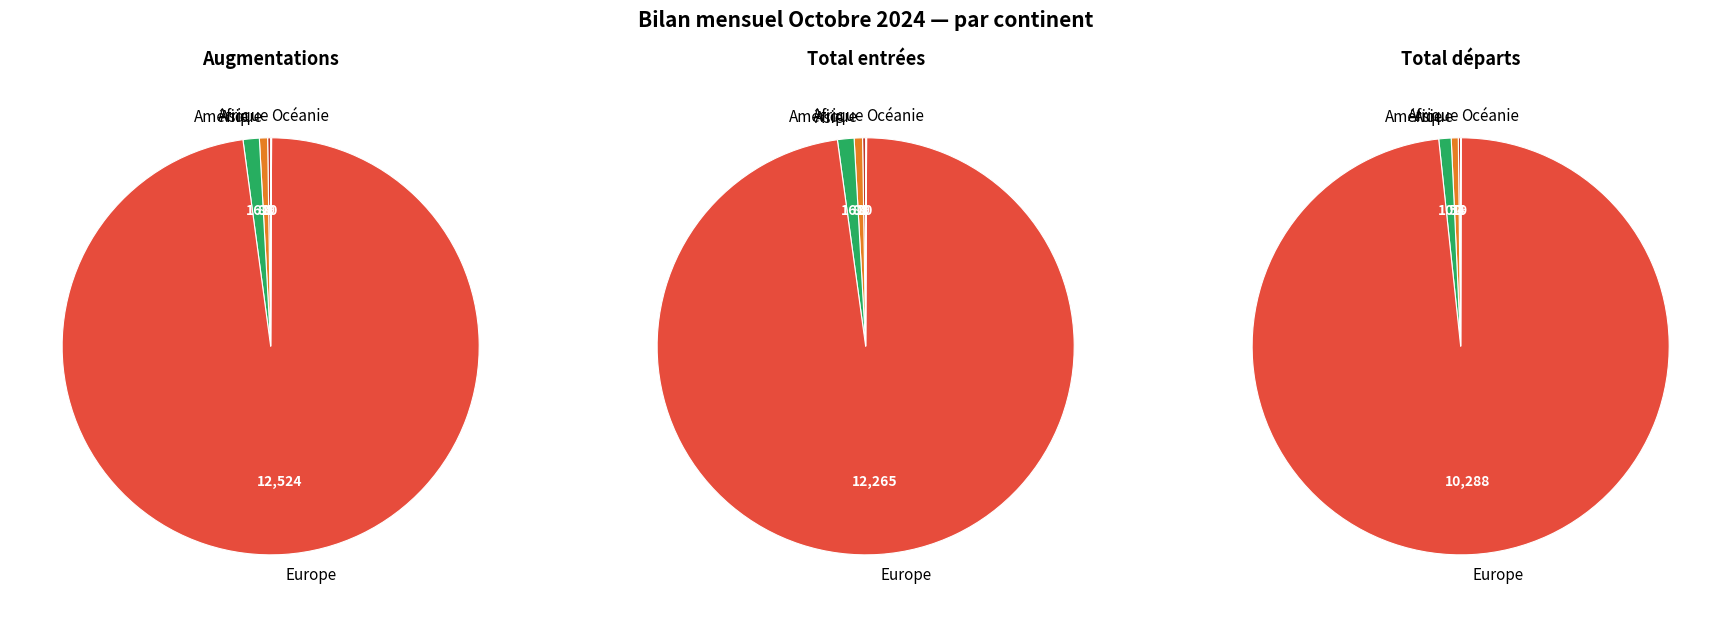

What is the smallest slice in the pie chart?

Océanie